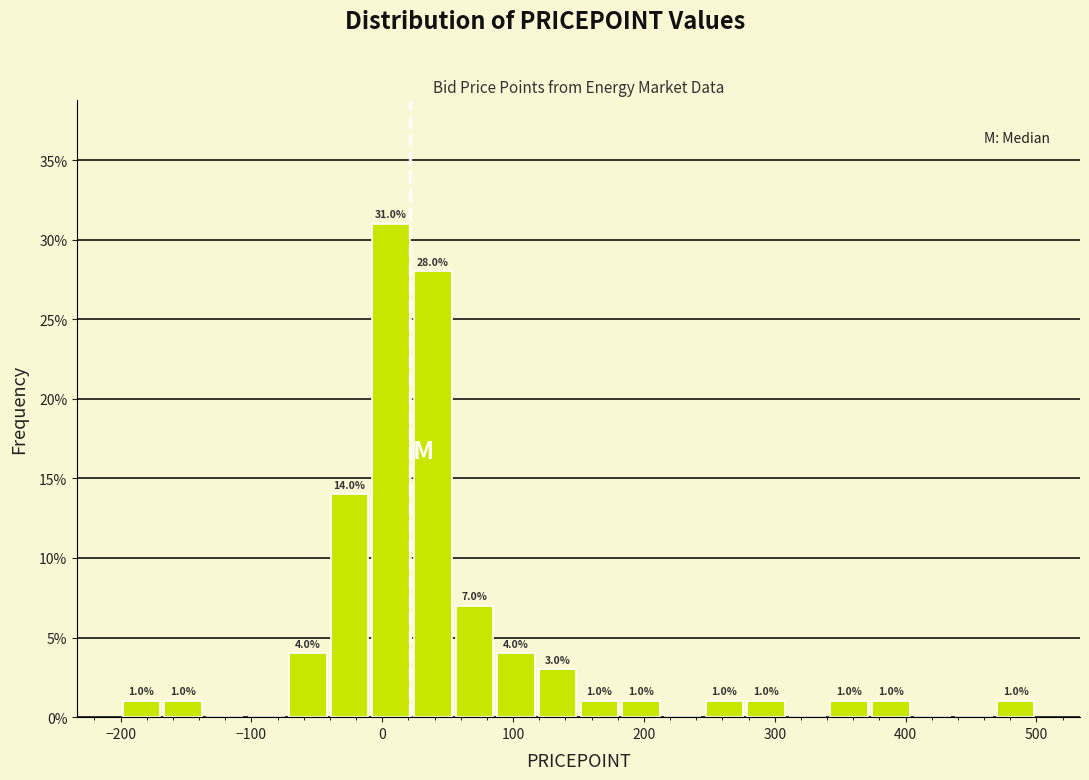

Read against the x-axis, roughly where is the centre of the tallest bar?

10